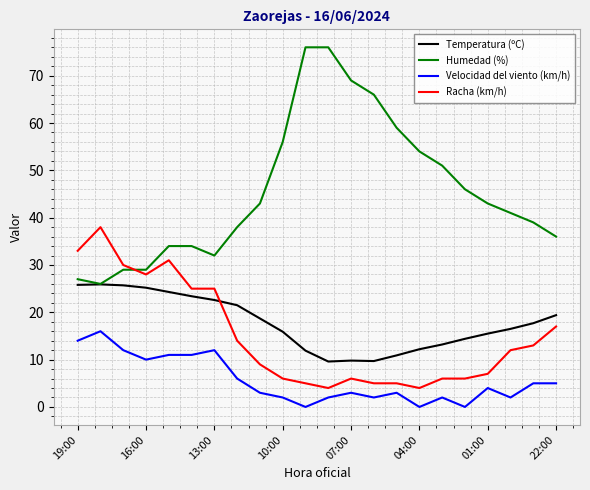

What is the lowest value of the Temperatura (ºC) series?

9.6